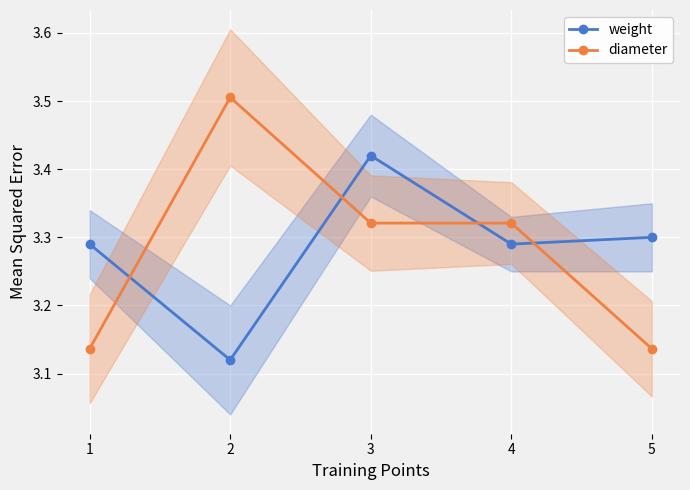

At which category does diameter reach its first local peak?

2